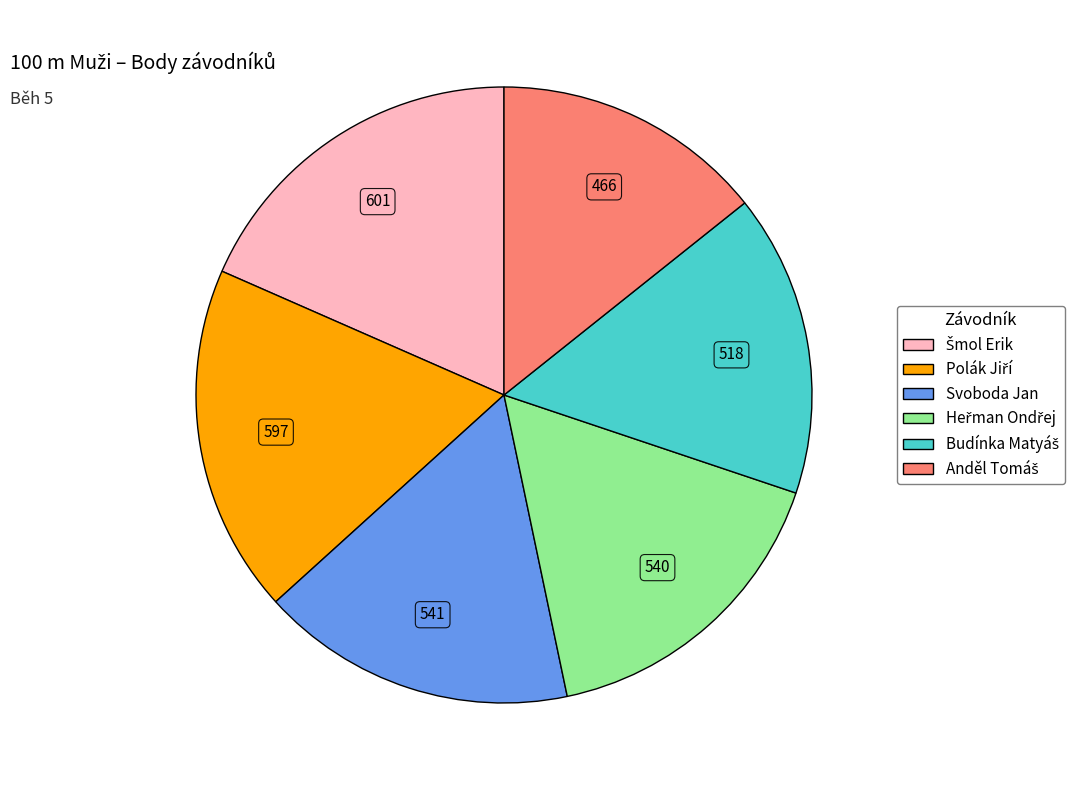

Is there a majority slice in this chart?

No